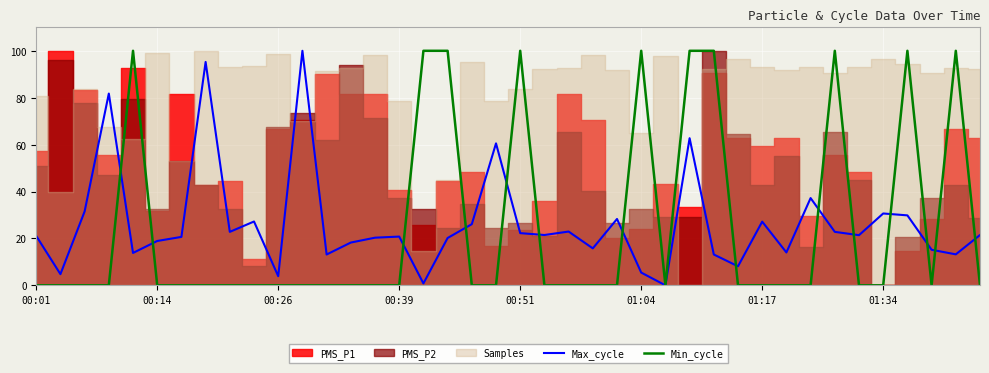

The value of Max_cycle at 01:04 is 5.4. True or false?

True